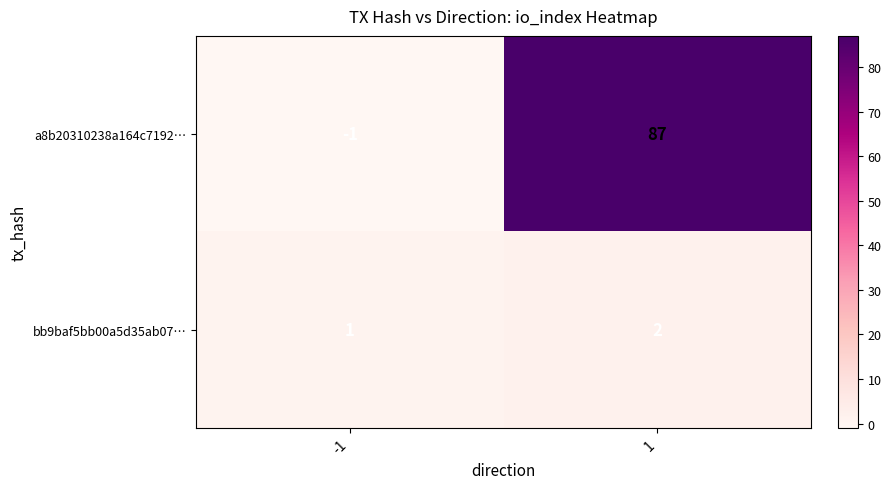

Which series has the largest range (max minus min)?

a8b20310238a164c7192…